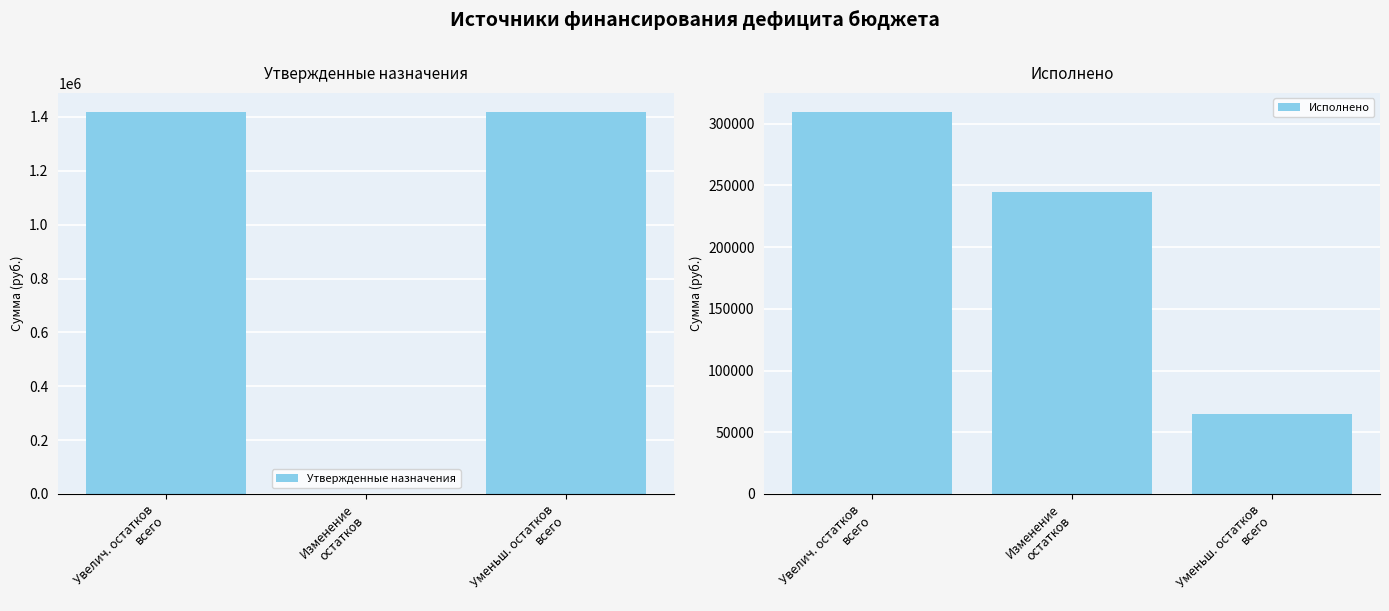

What is the difference between the maximum and minimum values in the Исполнено series?

244830.5